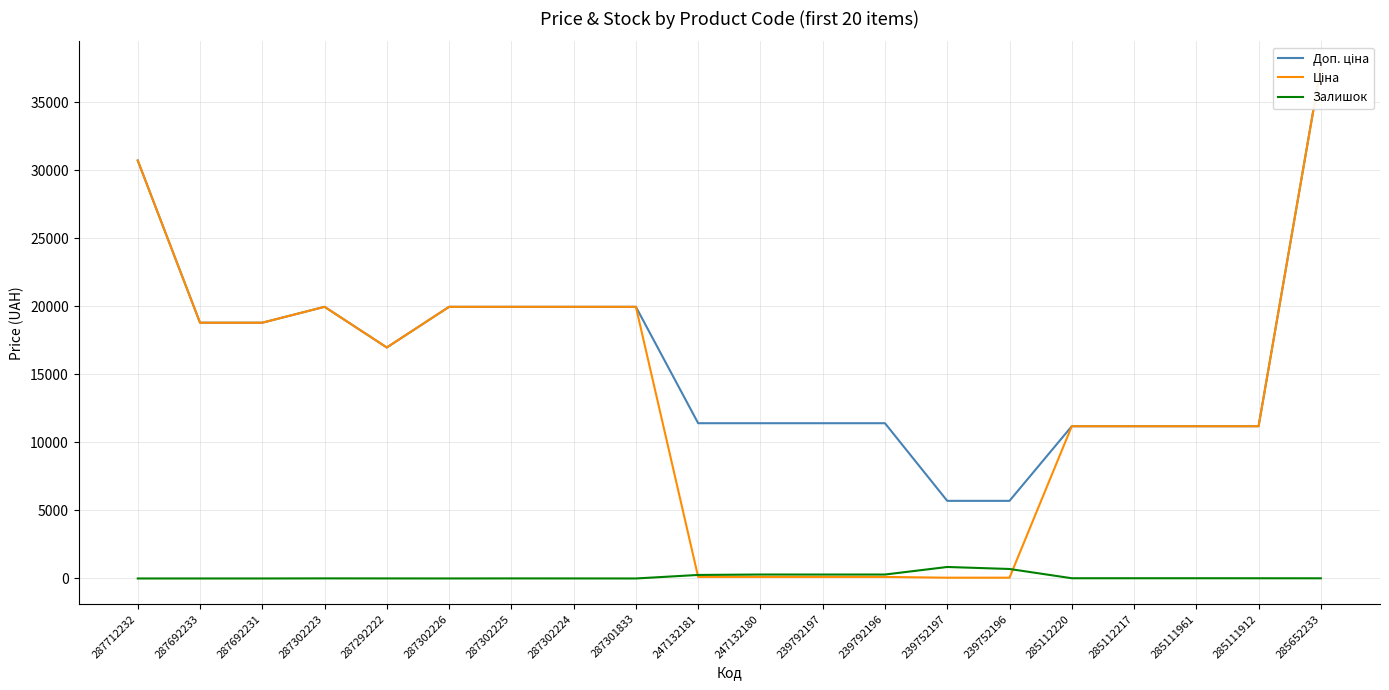

Between 287302225 and 287301833, which series saw the biggest shift?

Залишок